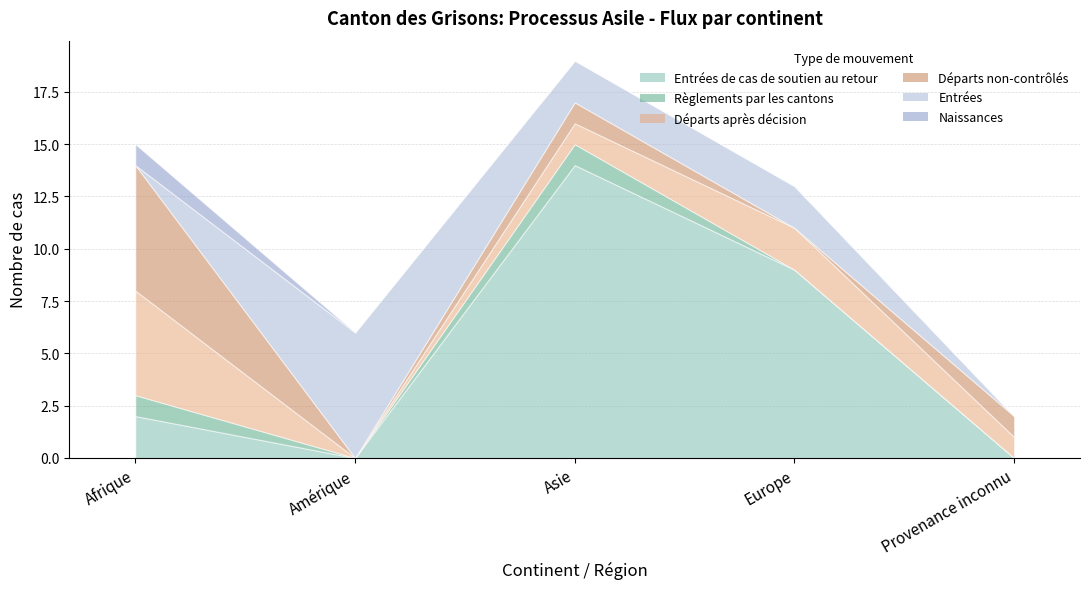

What is the sum of all Règlements par les cantons values?

2